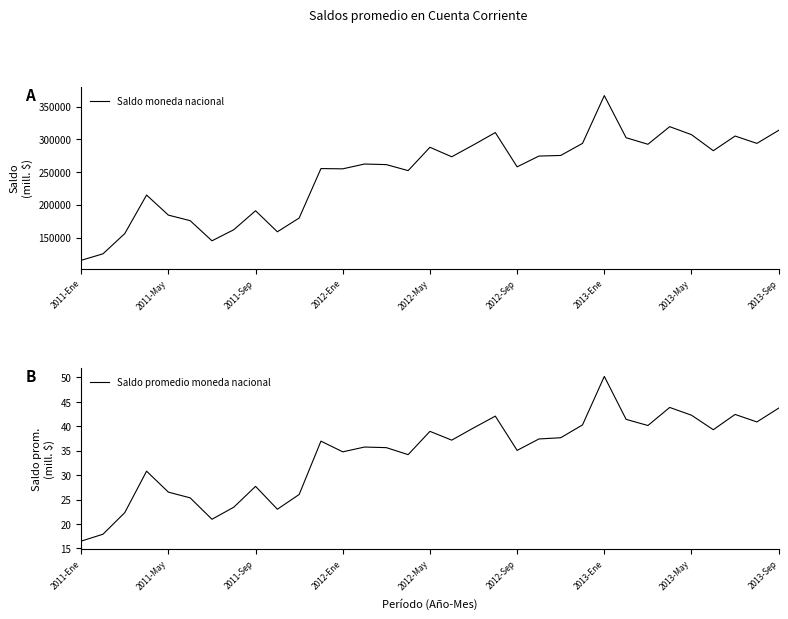

Is it true that Saldo promedio moneda nacional equals 34.2 at 15?

True